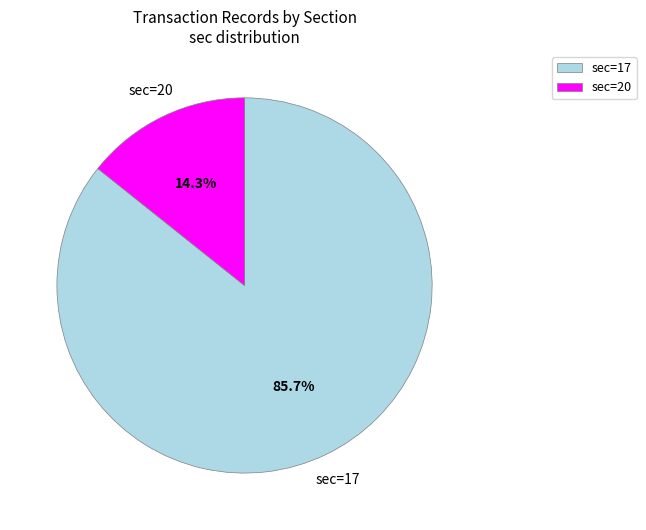

Between sec=20 and sec=17, which is larger?

sec=17